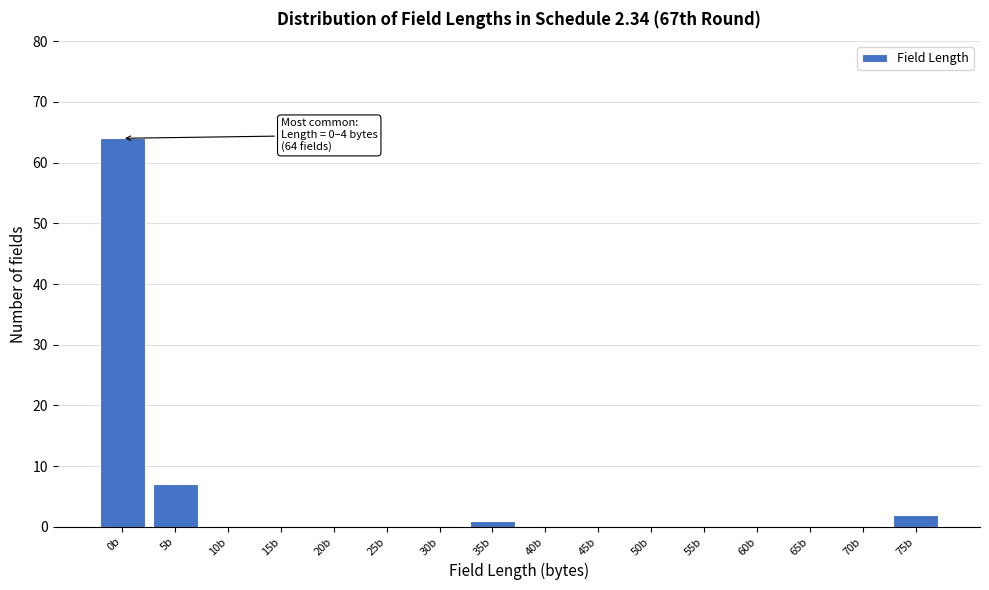

Reading left to right, list all the values displayed in this chart.

0b=64	5b=7	10b=0	15b=0	20b=0	25b=0	30b=0	35b=1	40b=0	45b=0	50b=0	55b=0	60b=0	65b=0	70b=0	75b=2